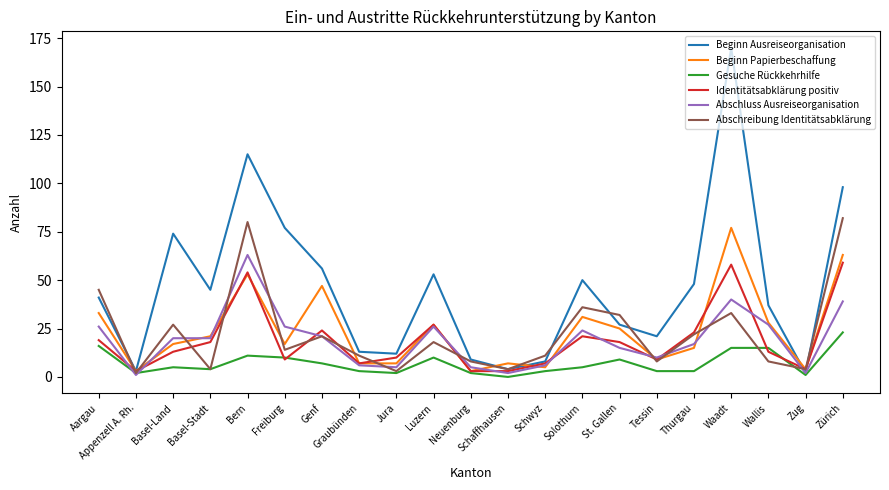

Between Basel-Stadt and Schaffhausen, which series saw the biggest shift?

Beginn Ausreiseorganisation